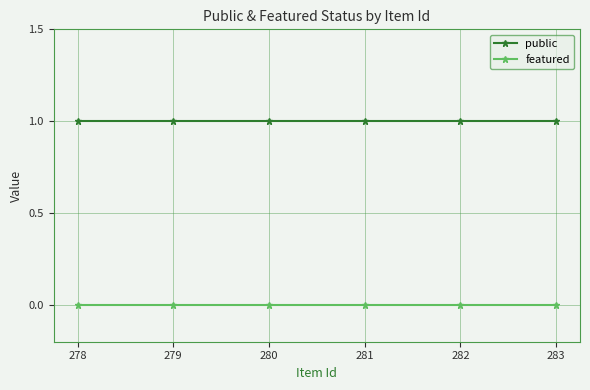

Which series has the largest total across all categories?

public